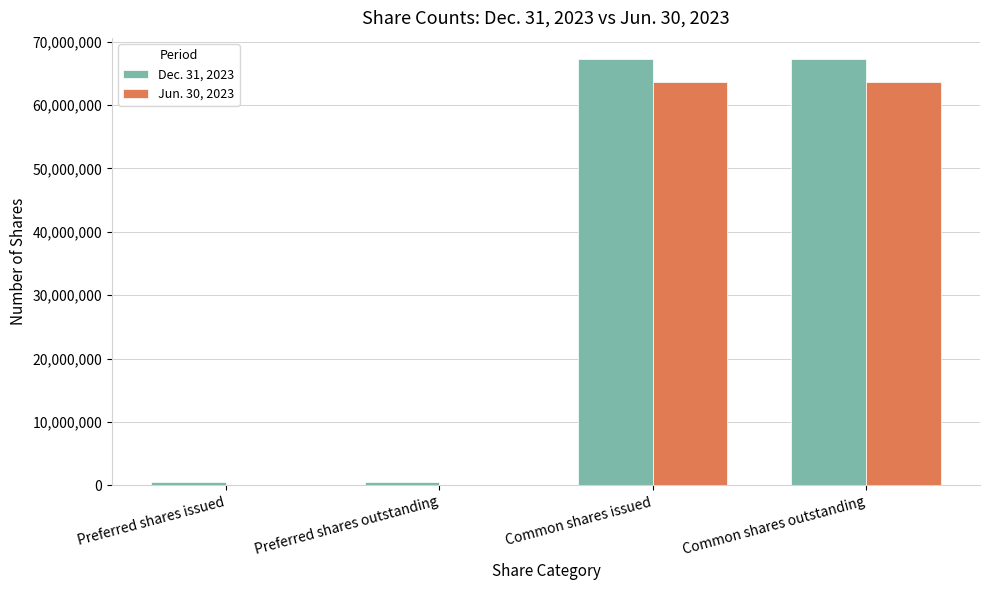

Are the bars horizontal?

No